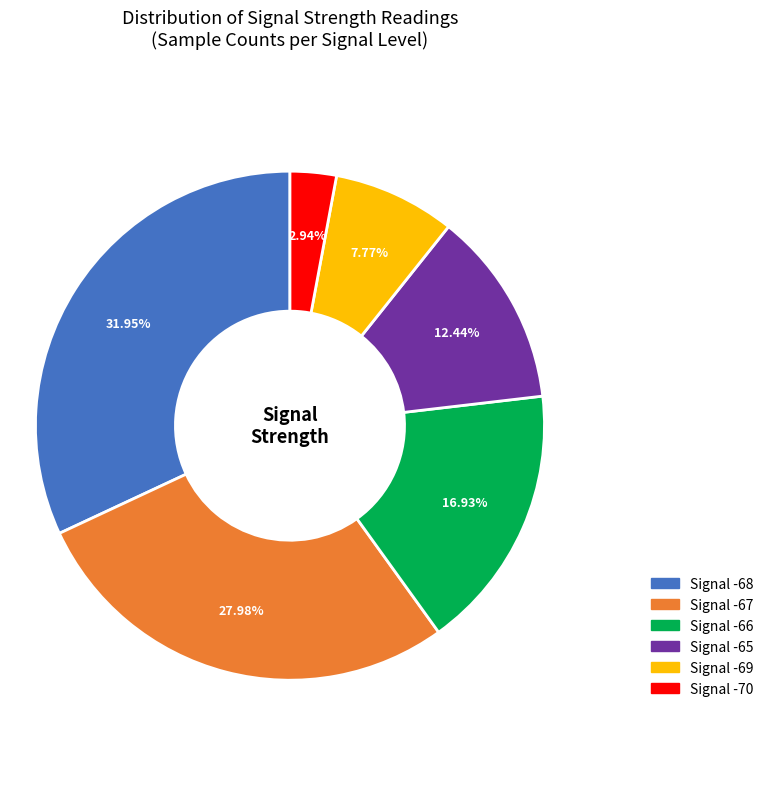

Is Signal -66 the majority of the pie?

No